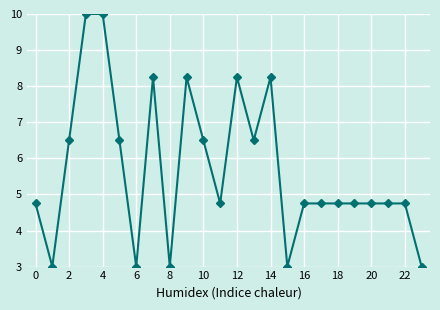

True or false: there are more than 2 points higher than both neighbors.

True